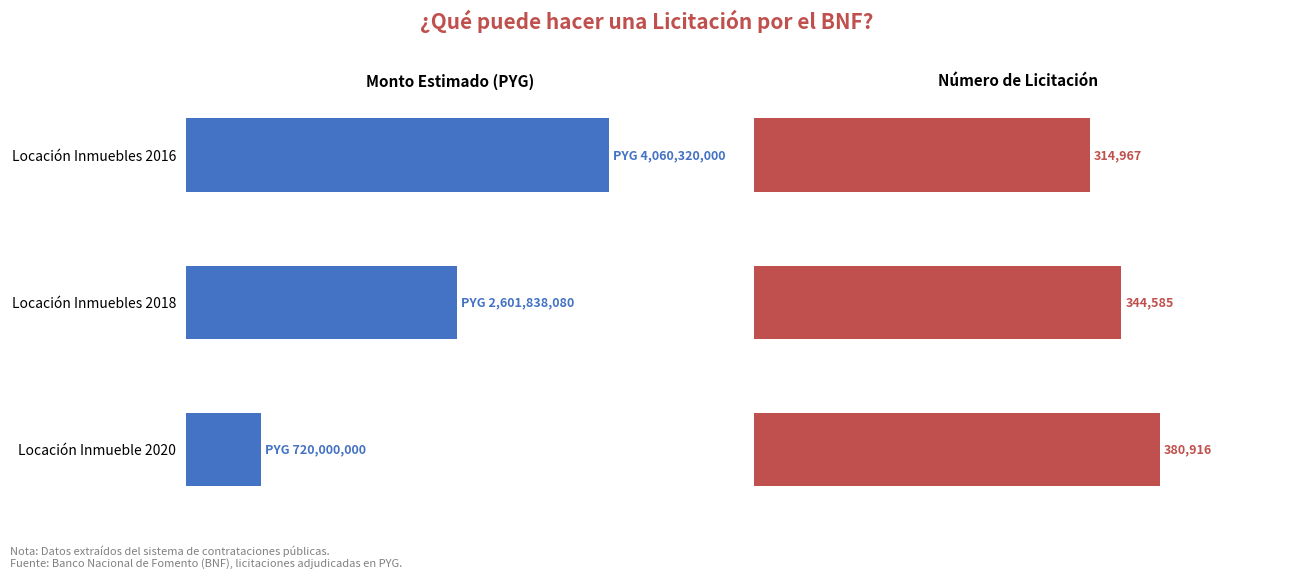

Rank the categories by Monto Estimado (PYG) value from highest to lowest.

Locación Inmuebles 2016, Locación Inmuebles 2018, Locación Inmueble 2020